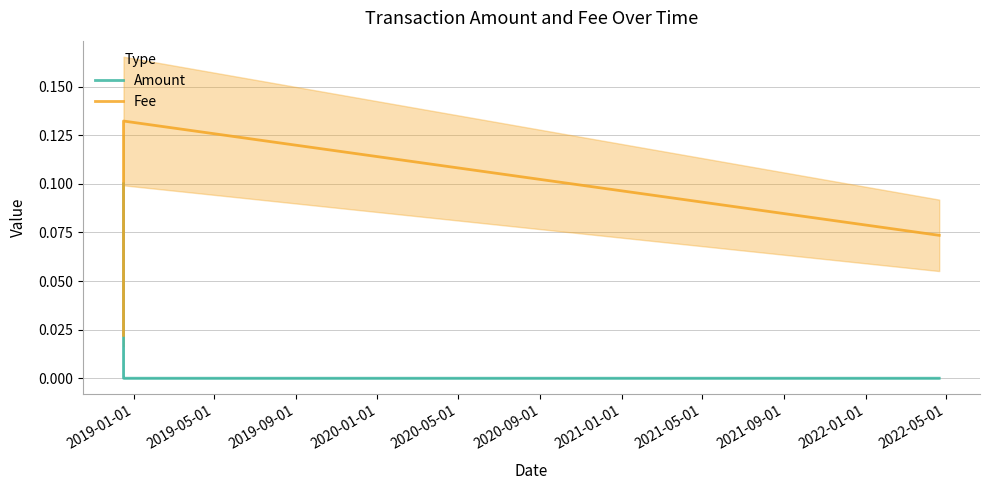

What are all the series names shown in the legend?

Amount, Fee